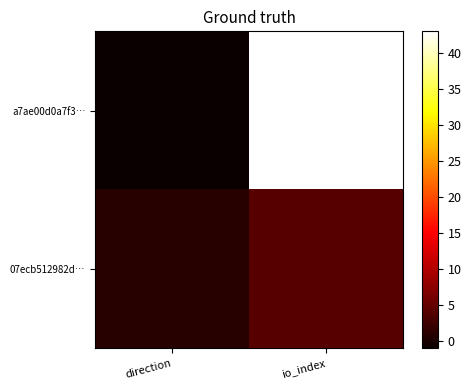

Which series changed the most between direction and io_index?

a7ae00d0a7f3…